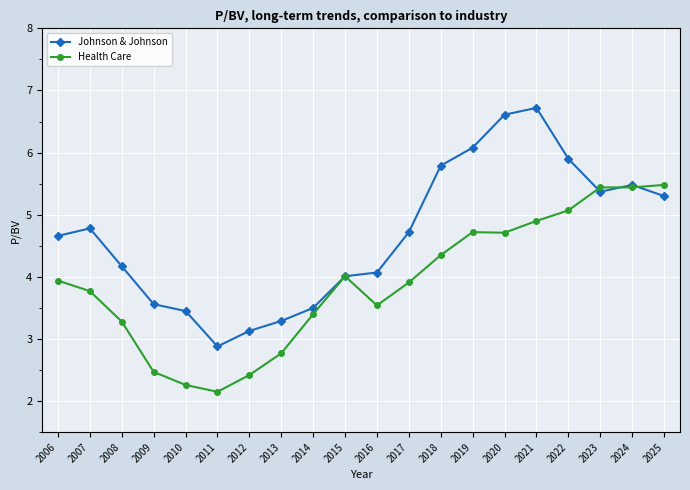

The Health Care series shows 3.9 at 2017. True or false?

True